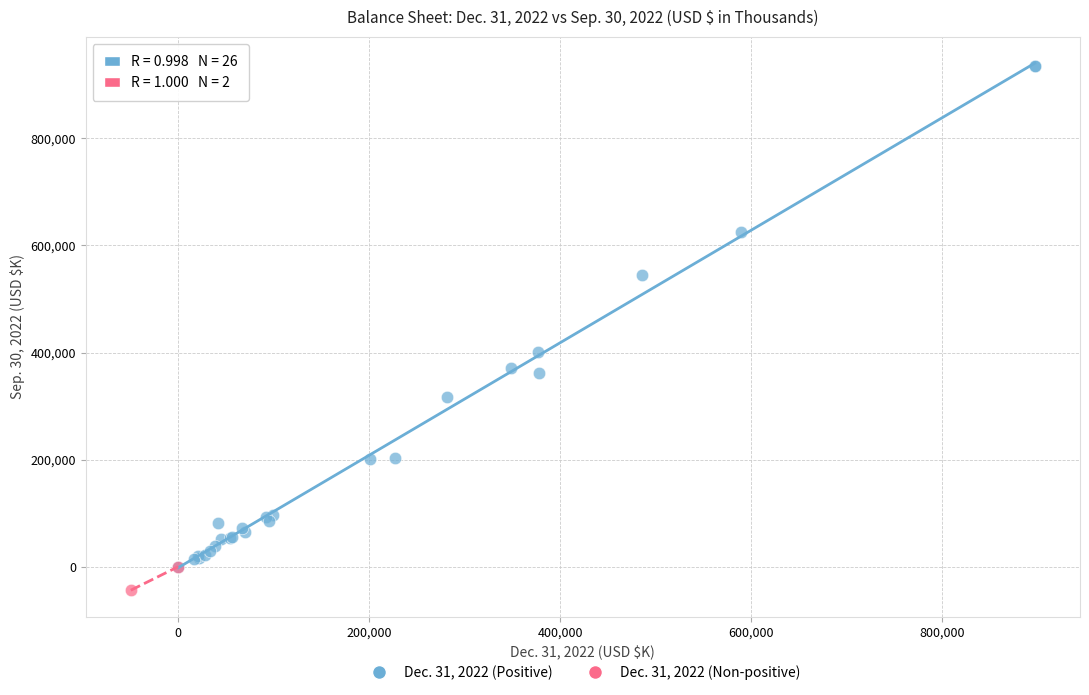

What are all the series names shown in the legend?

Dec. 31, 2022 (Positive), Dec. 31, 2022 (Non-positive)